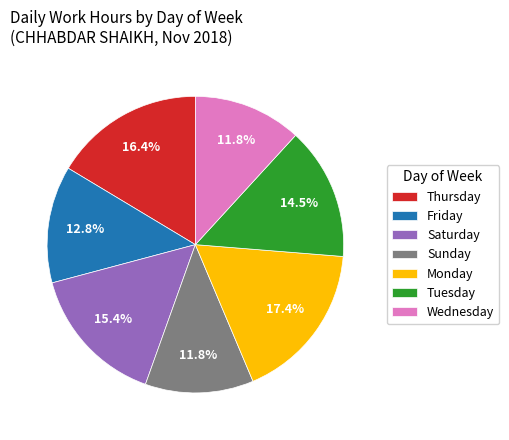

How many segments does this pie chart have?

7